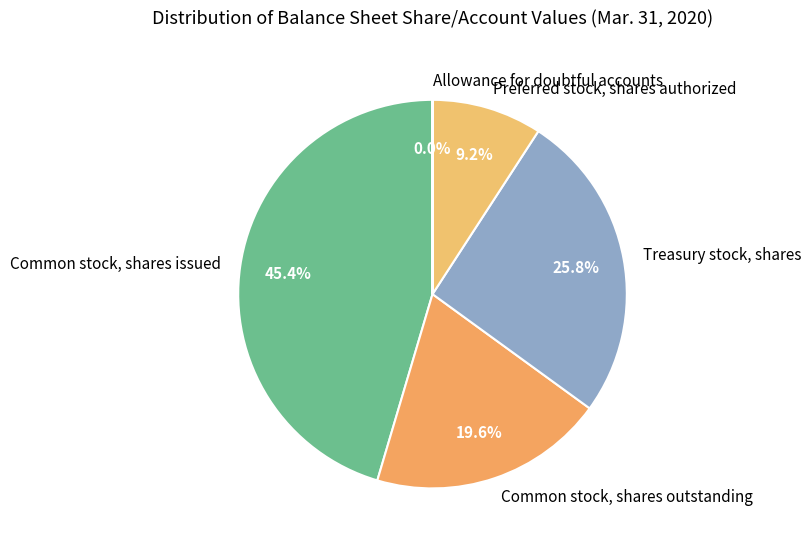

Is Preferred stock, shares authorized the majority of the pie?

No